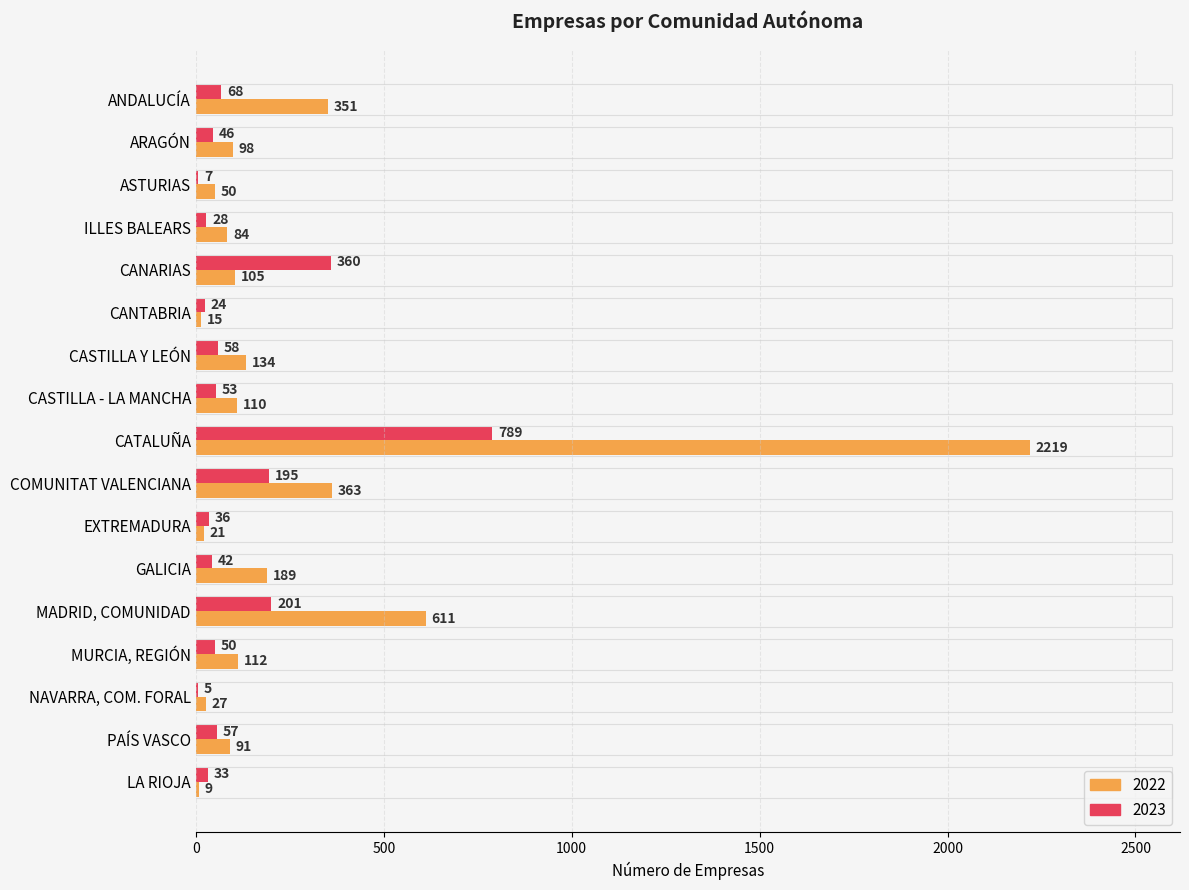

True or false: 2023 has a value of 50 at MURCIA, REGIÓN.

True